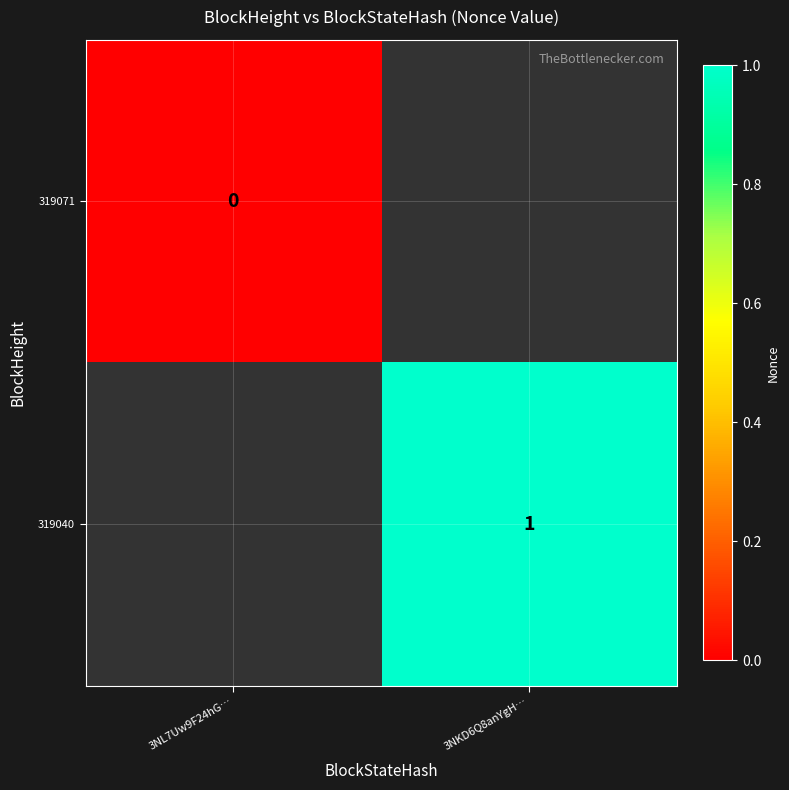

At how many categories does at least one series exceed 0?

1